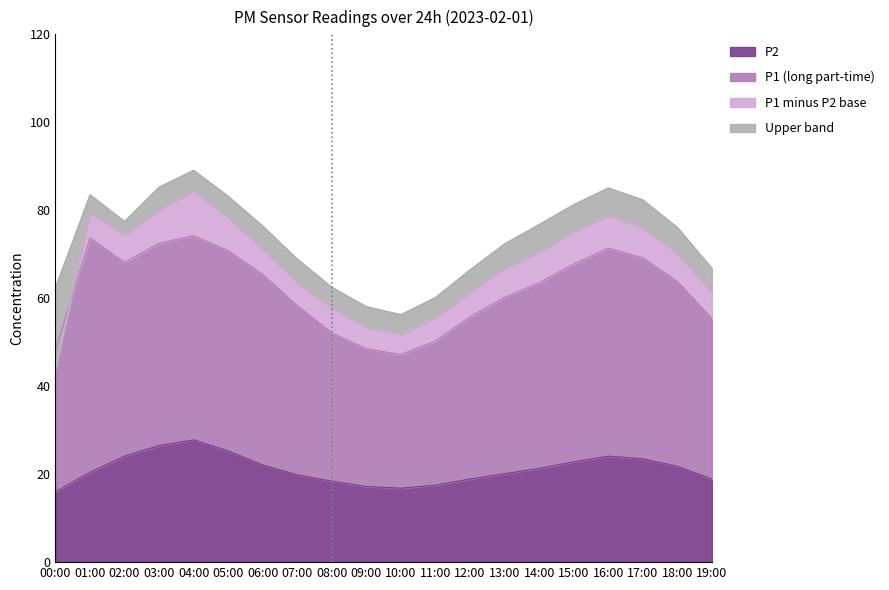

Is the value of P1 minus P2 base at 09:00 greater than the value of Upper band at 06:00?

No